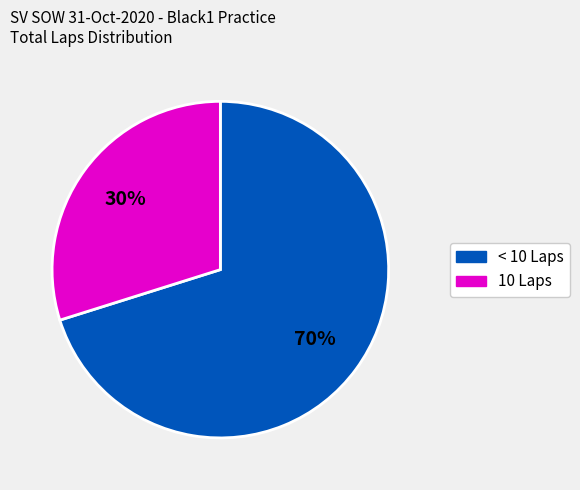

To the nearest percent, what is the difference between the largest and smallest slice percentages?

40%